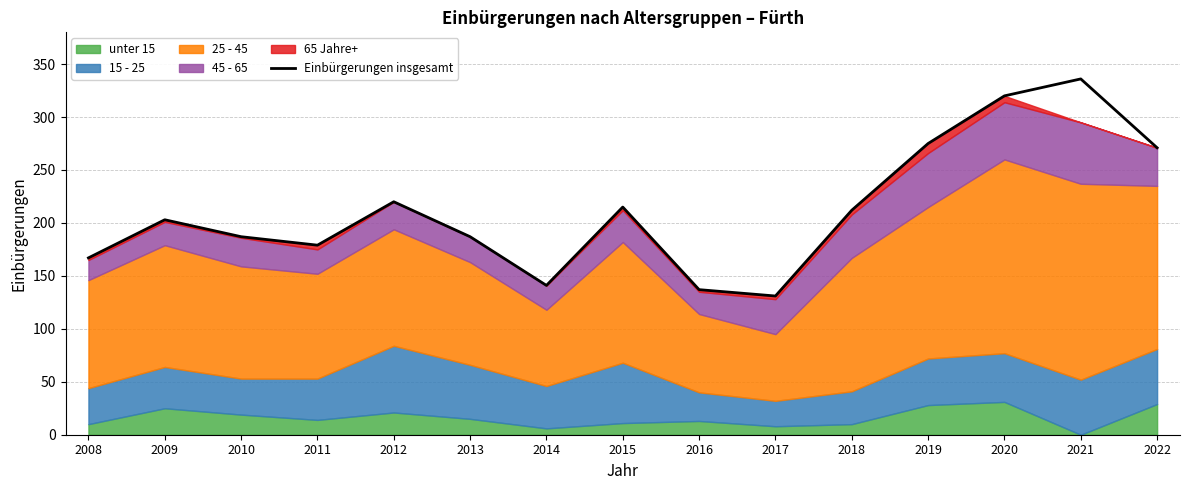

At which label is the value closest to 233?

2012